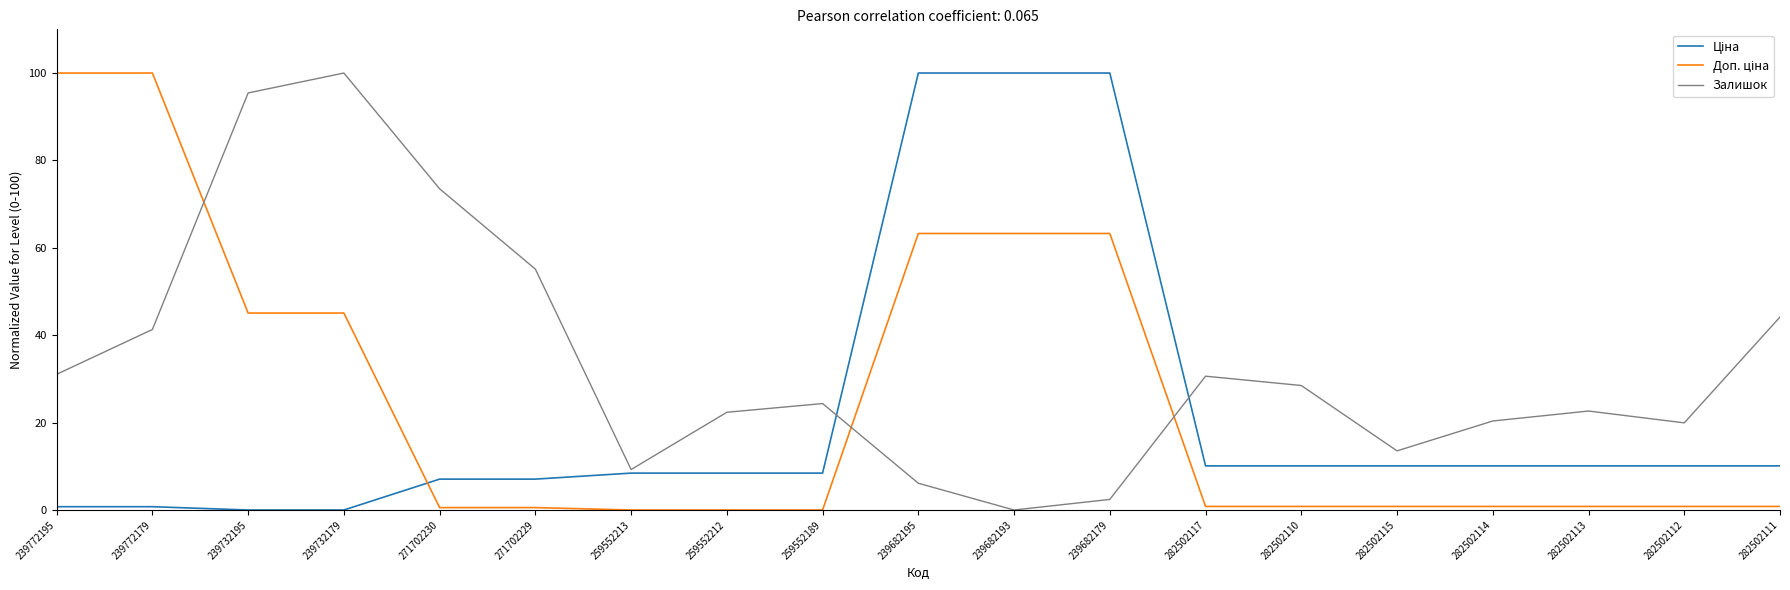

At which label does Залишок reach its minimum?

239682193